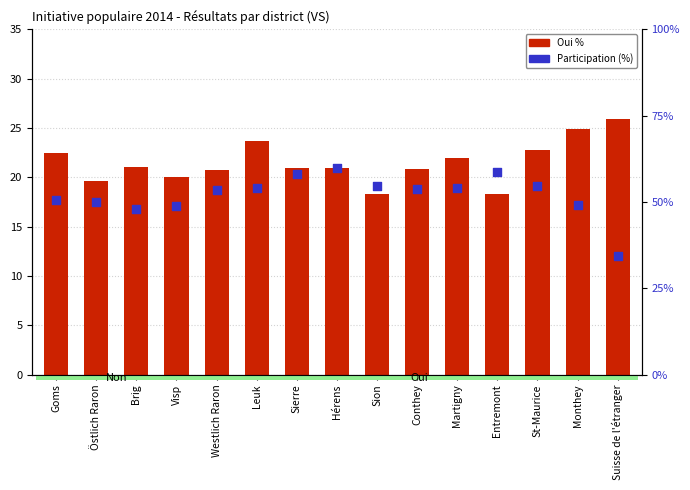

Which series reaches the maximum Y coordinate?

Participation (%)